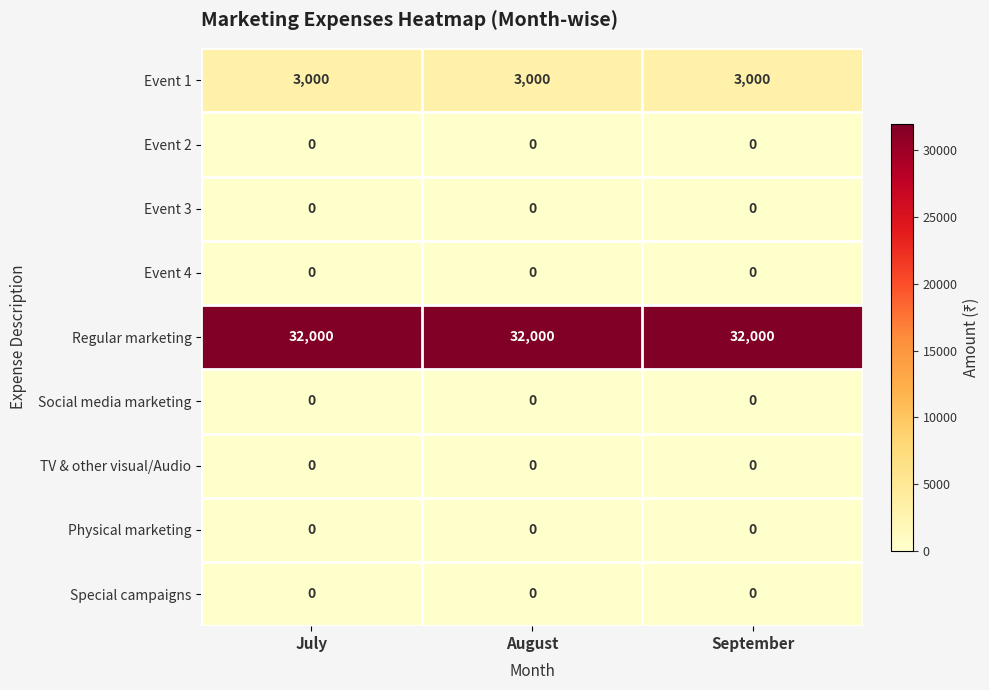

What is the total value across all series at August?

35000